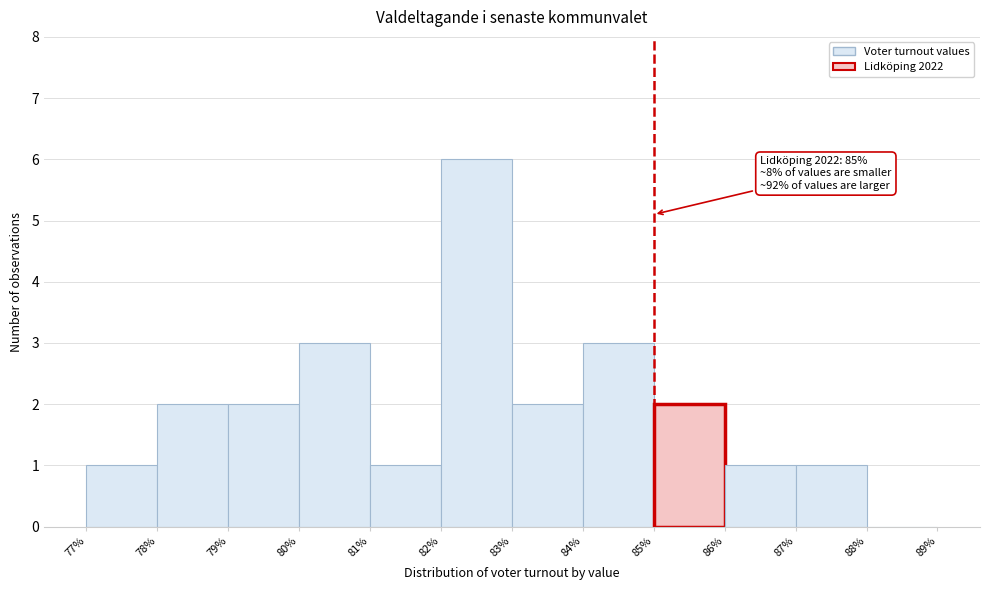

Which range on the x-axis has the tallest bar?

82% to 83%